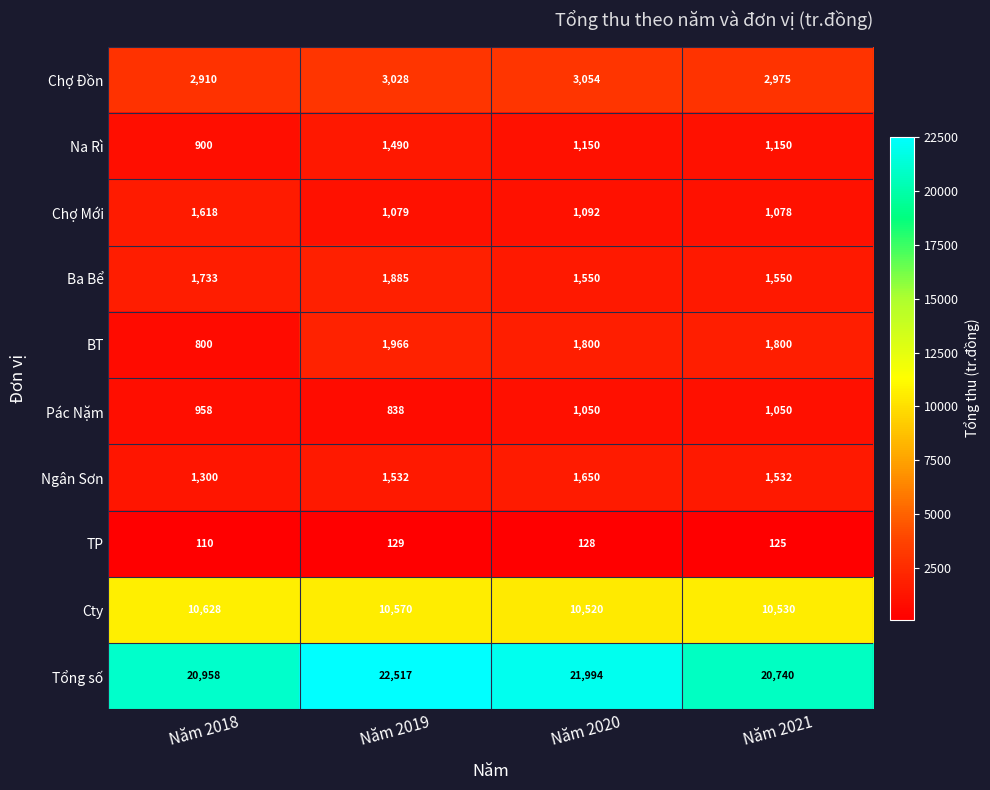

Is it true that Ba Bể equals 1733 at Năm 2018?

True